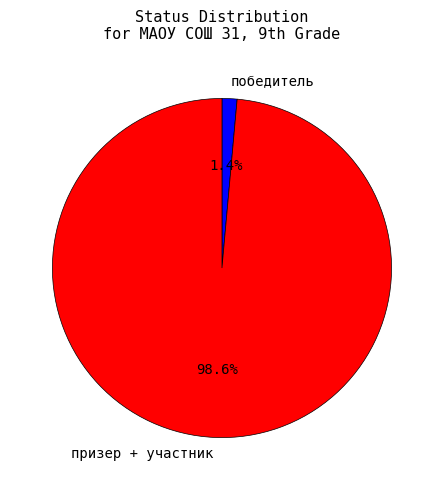

What is the smallest slice in the pie chart?

победитель